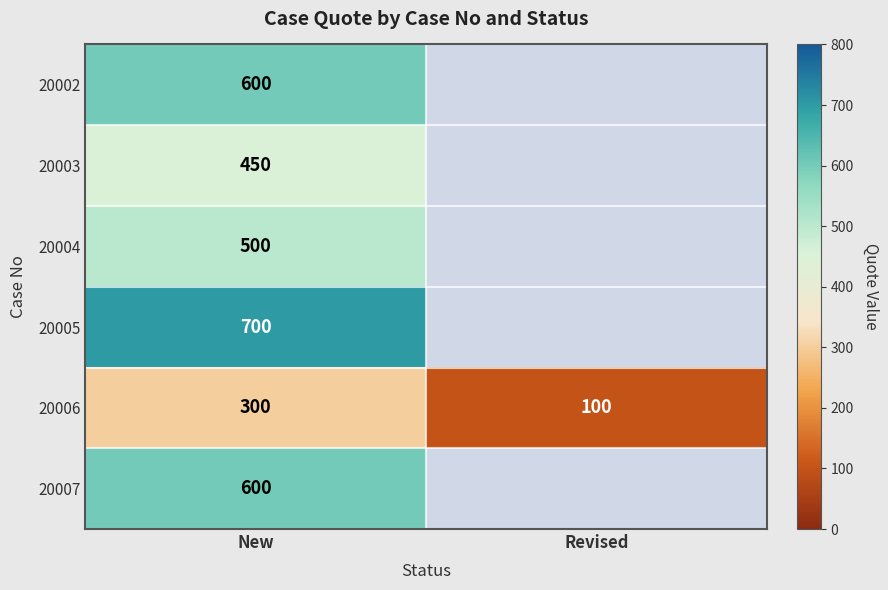

How many data points does each series have?

2